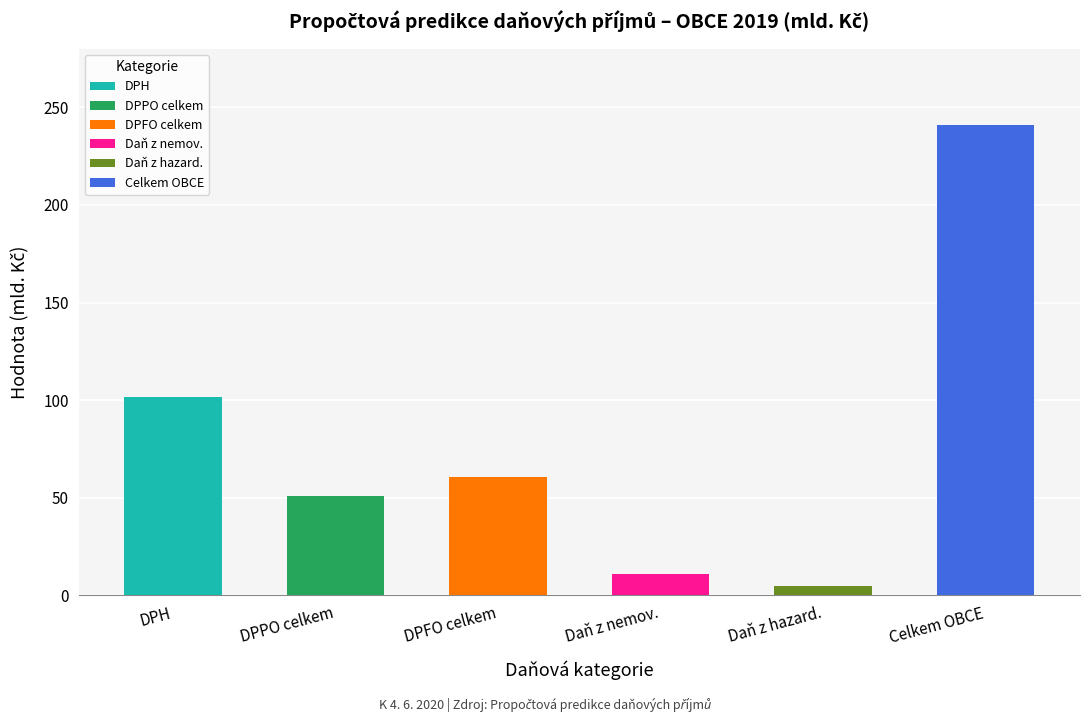

At how many categories does at least one series exceed 48?

4